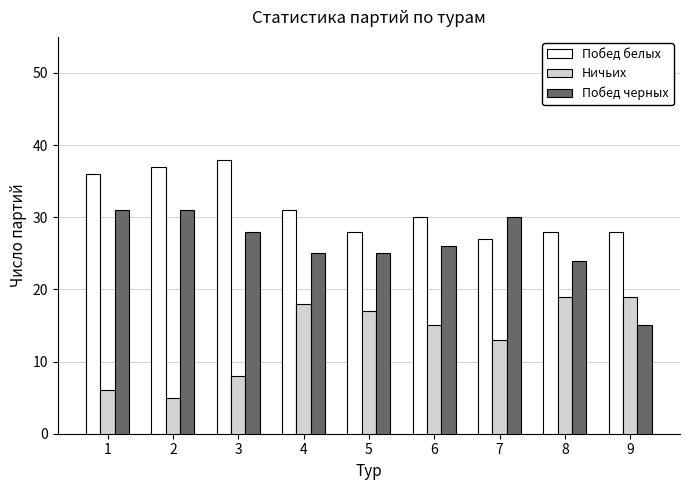

What is the value of the Ничьих bar at the 1st from the left?

6